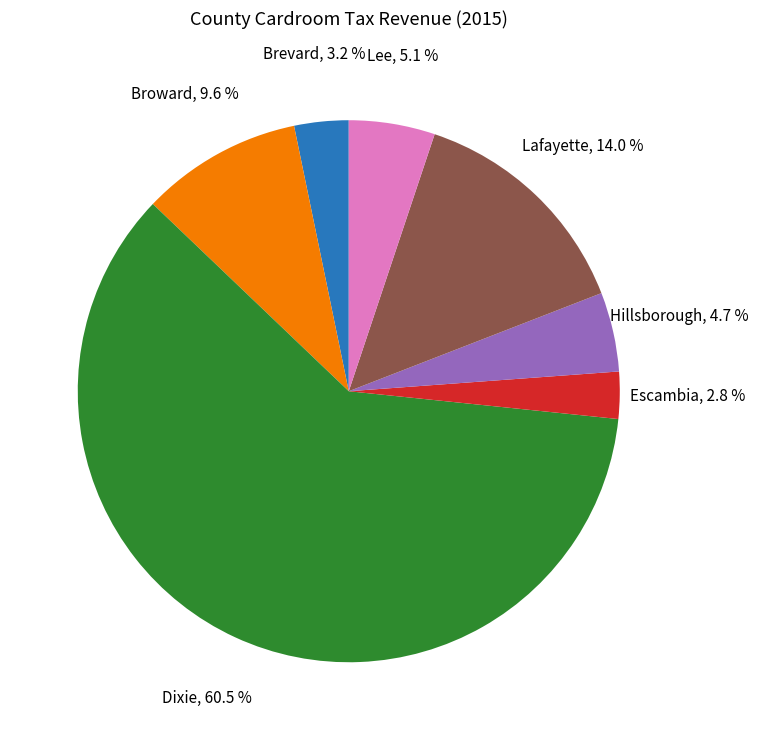

Is there a majority slice in this chart?

Yes